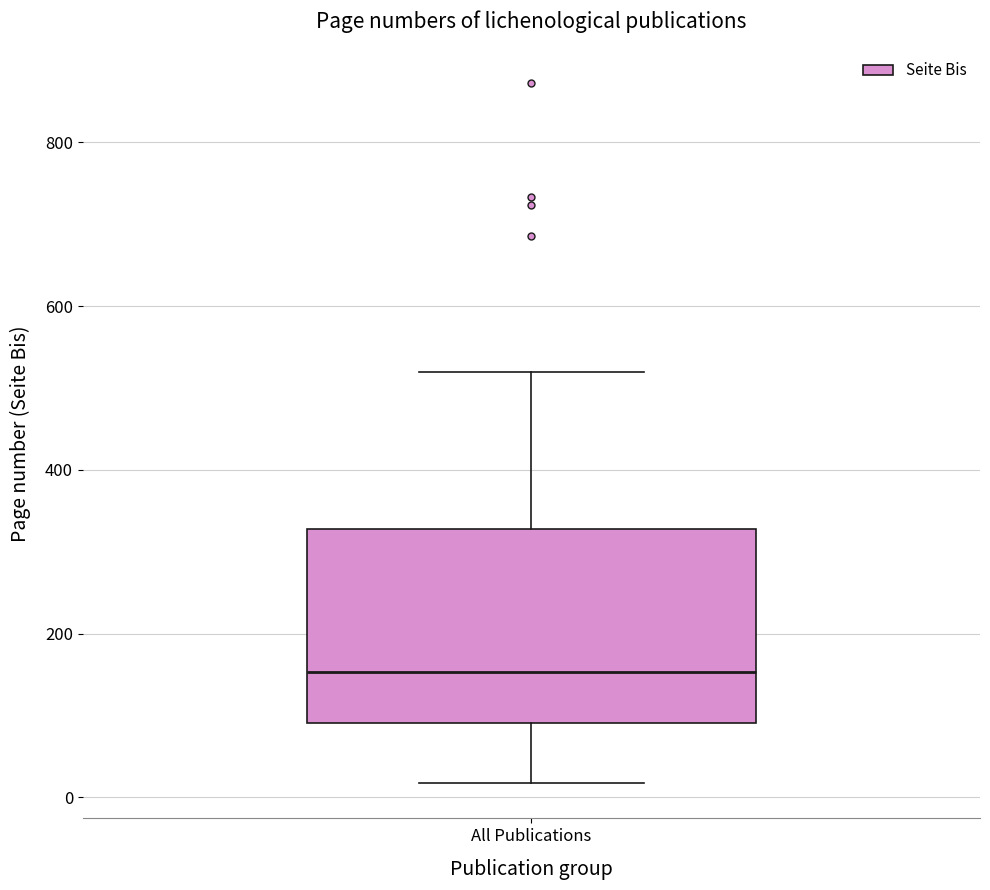

Where does the lower whisker of the box for All Publications end on the y-axis? The values are not printed on the chart, so give them approximately, as read against the axis.

20